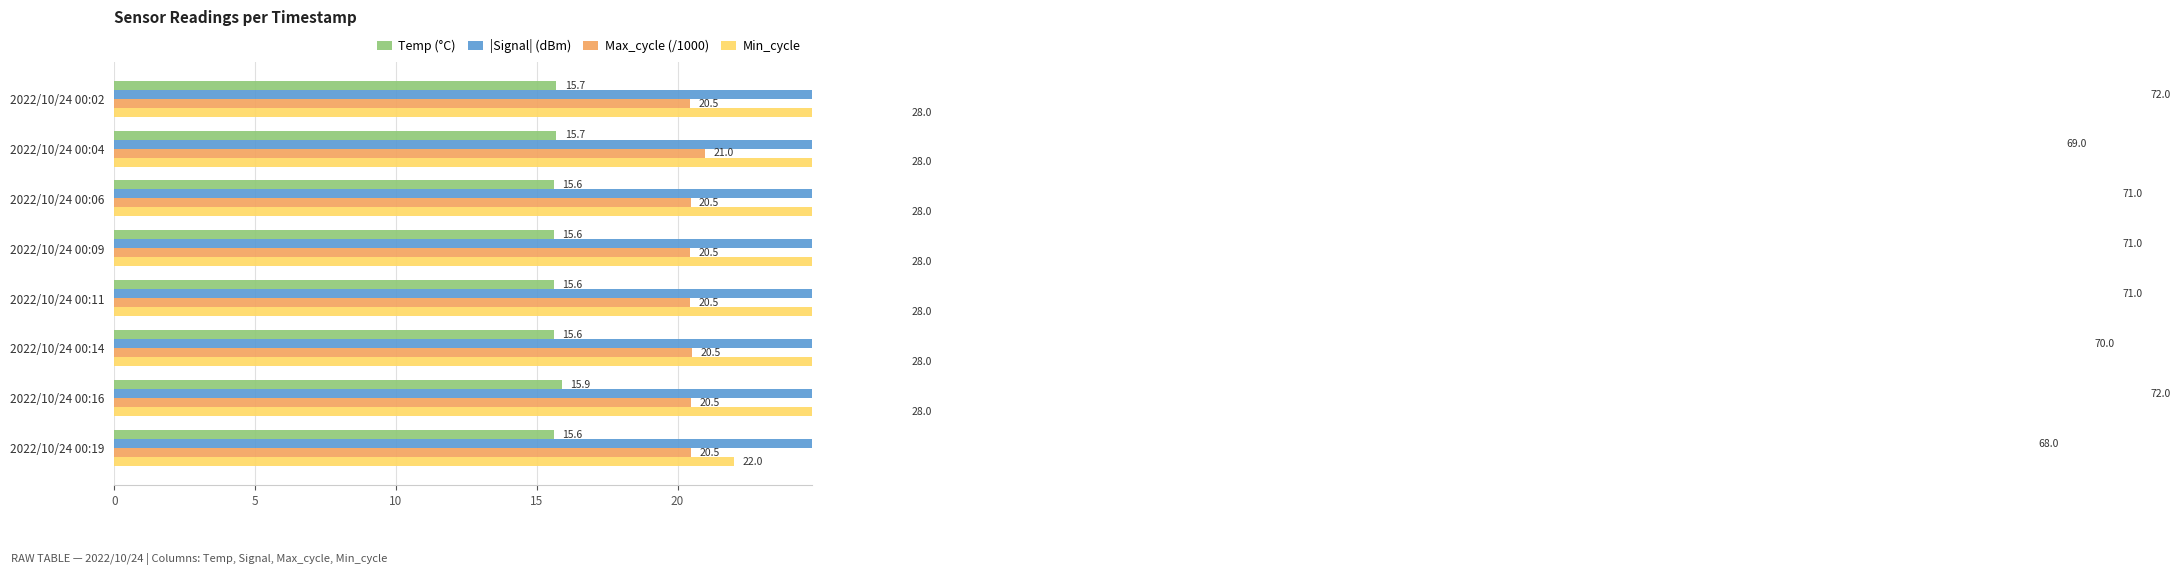

The value of Min_cycle at 2022/10/24 00:09 is 28.0. True or false?

True